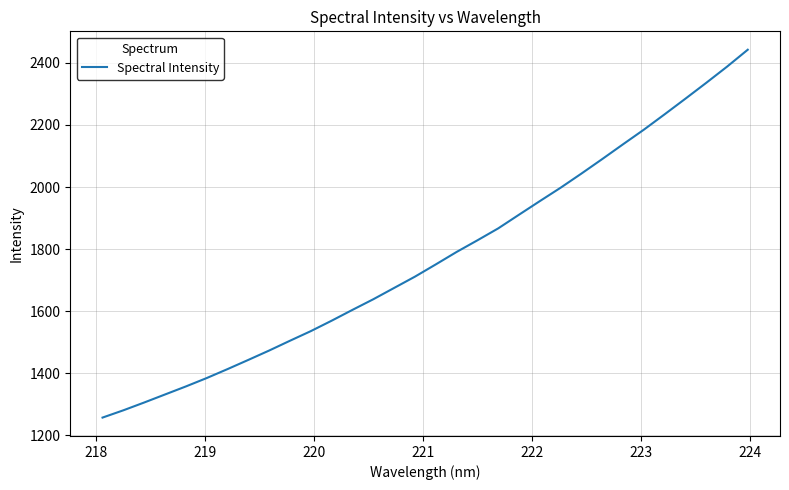

What is the smallest value displayed?

1257.5